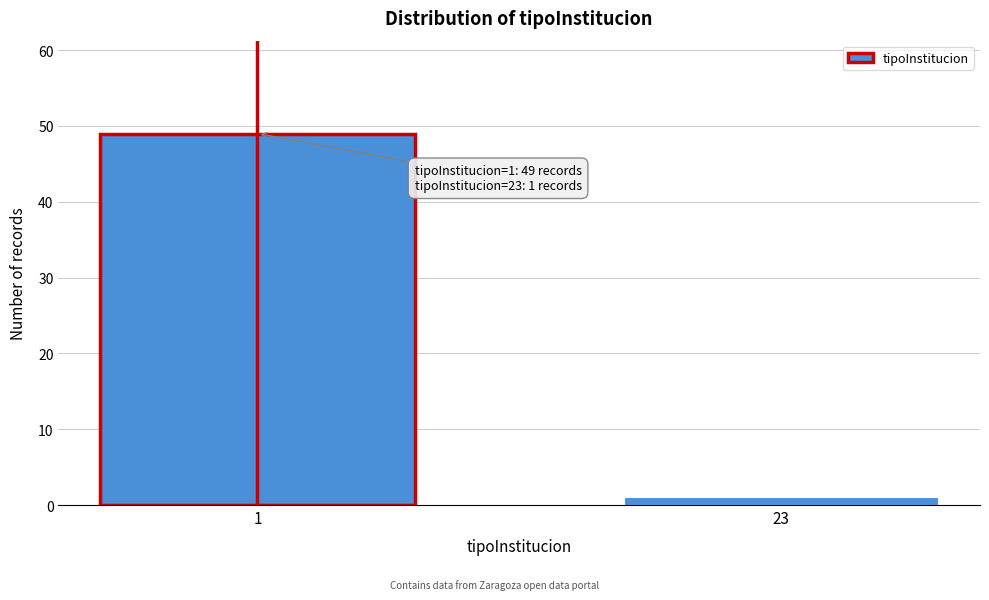

Reading left to right, transcribe all the data shown in this chart.

1=49	23=1